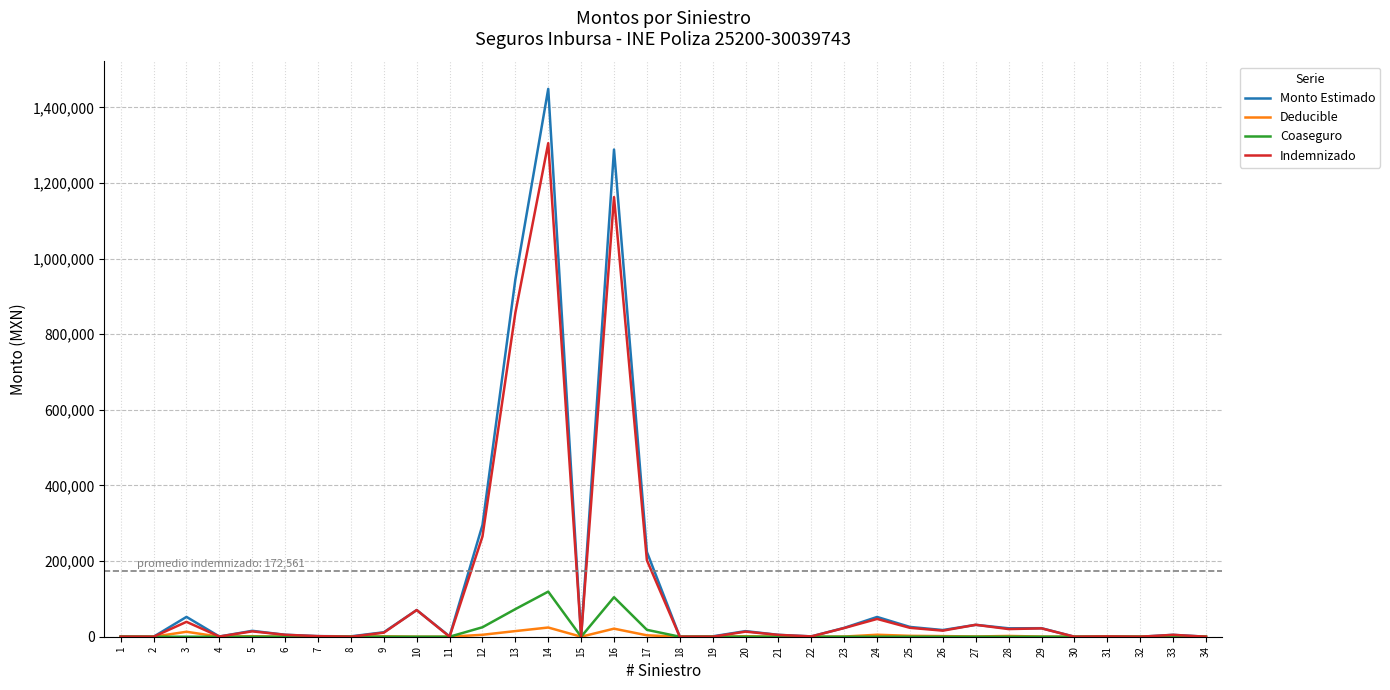

Rank the series by their maximum value, from lowest to highest.

Deducible, Coaseguro, Indemnizado, Monto Estimado